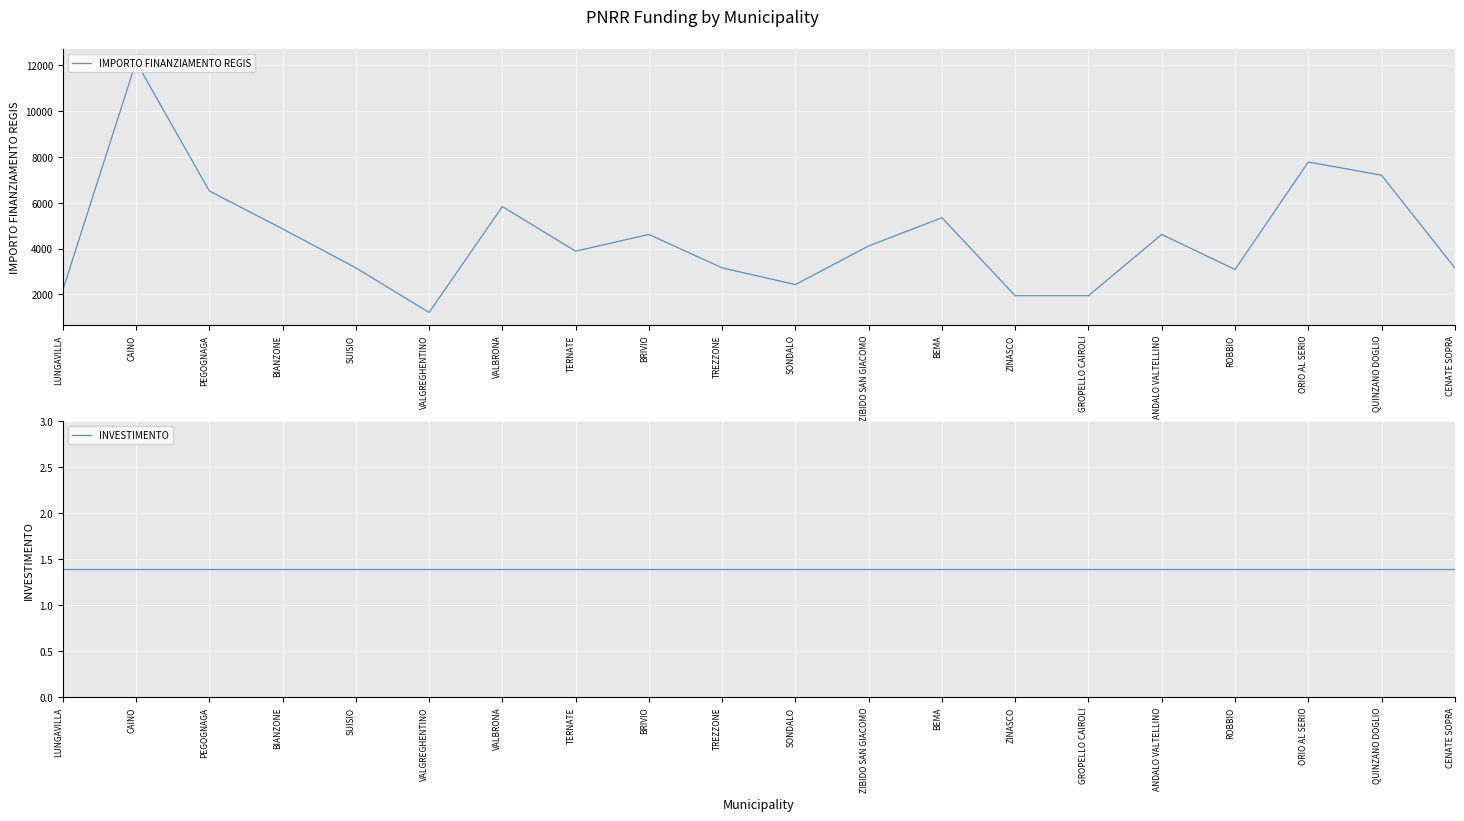

What is the minimum value shown in the chart?

1.4